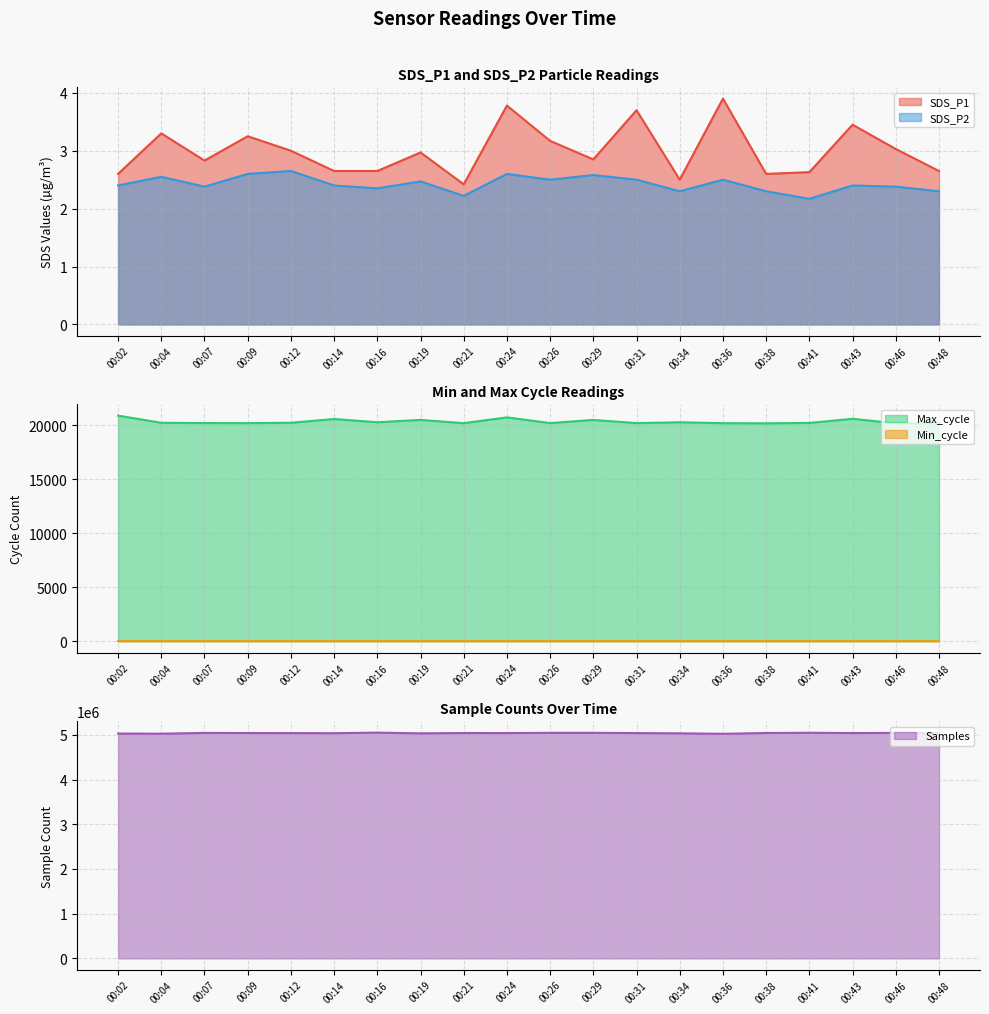

How many interior local valleys does the Samples series have?

6